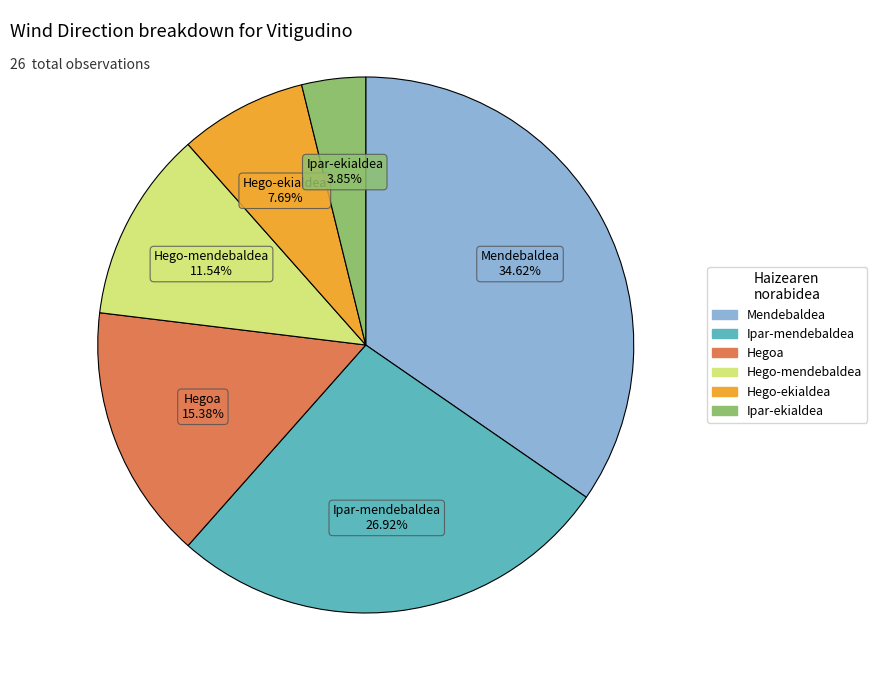

Combined, what portion of the pie is Ipar-mendebaldea and Hego-mendebaldea?

38.5%